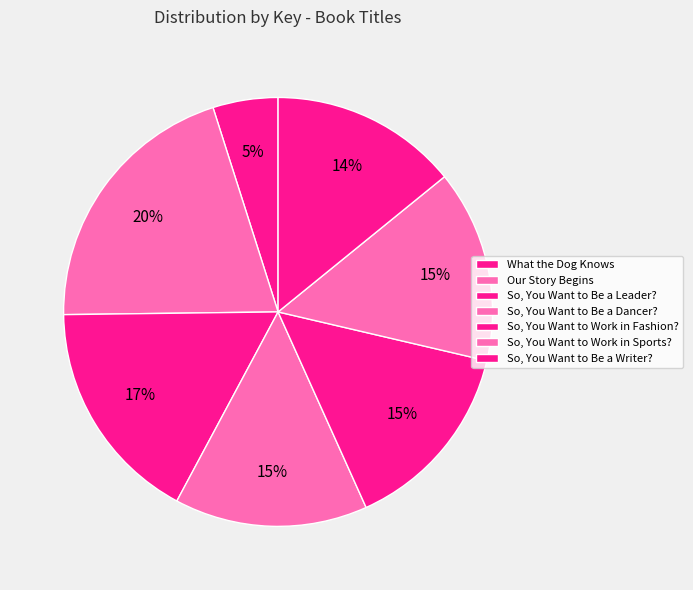

How many slices are in this pie chart?

7